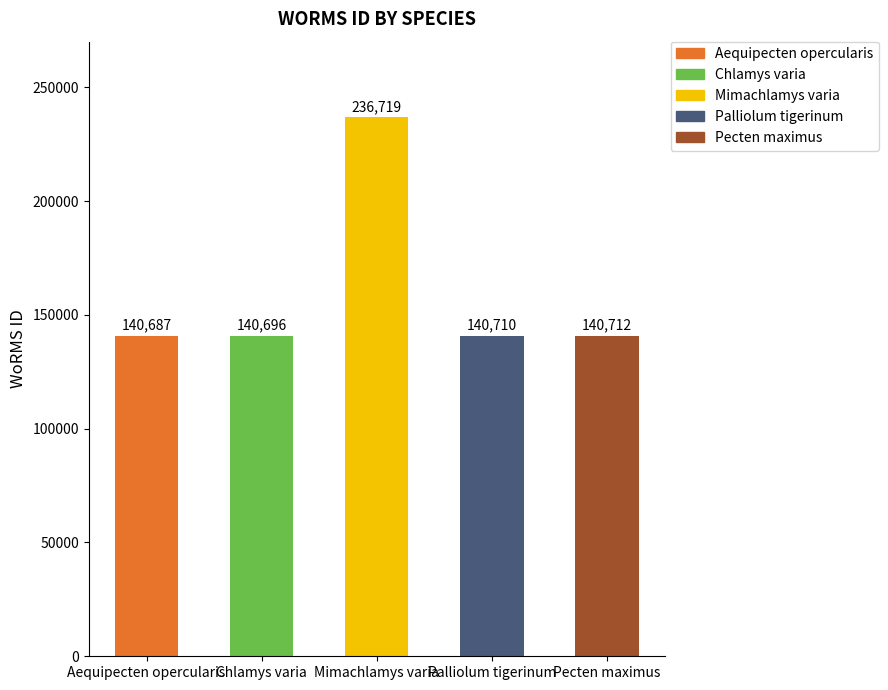

What is the smallest value displayed?

140687